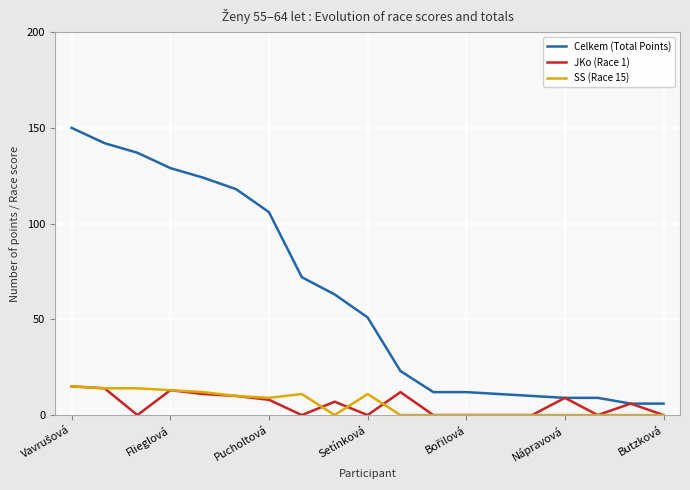

What is the greatest value displayed?

150